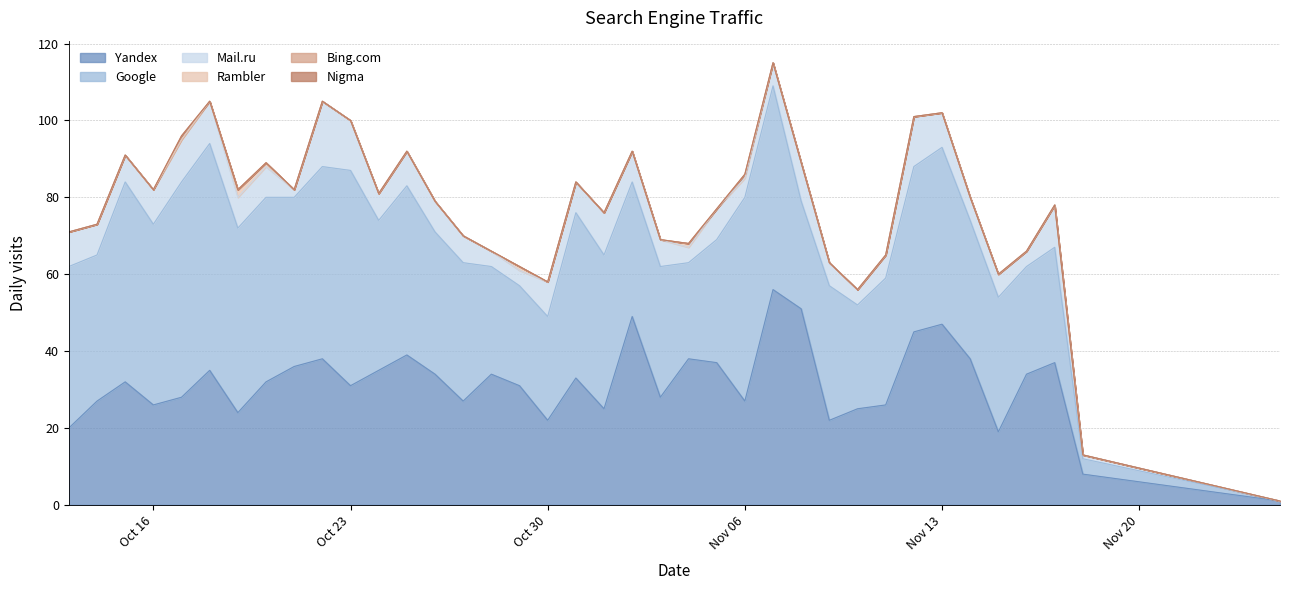

Which series has the largest range (max minus min)?

Google